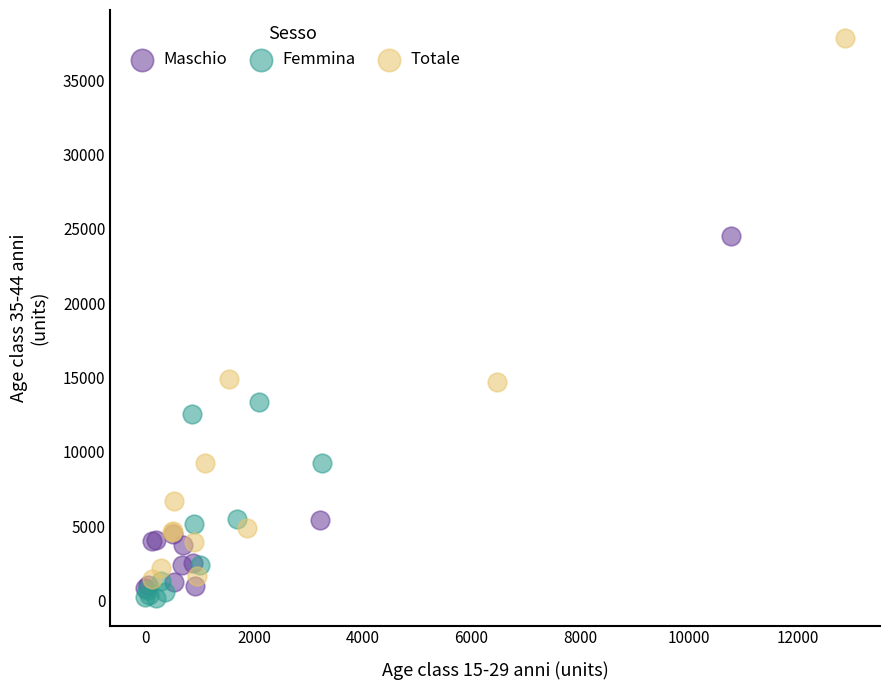

Which series reaches the maximum Y coordinate?

Totale